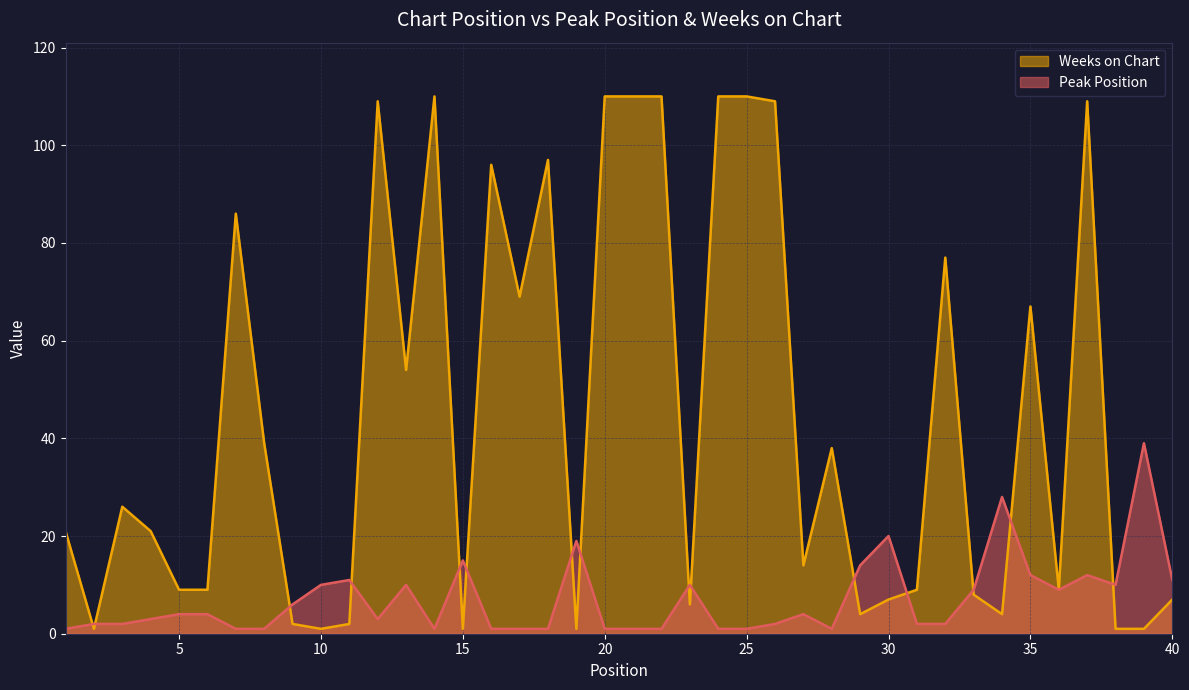

What are all the series names shown in the legend?

Peak Position, Weeks on Chart